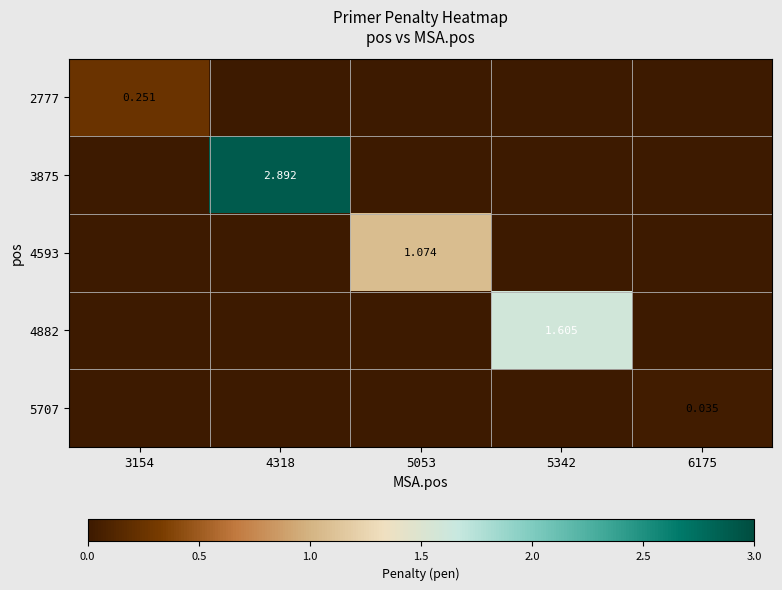

What is the total value across all series at 4318?

2.9